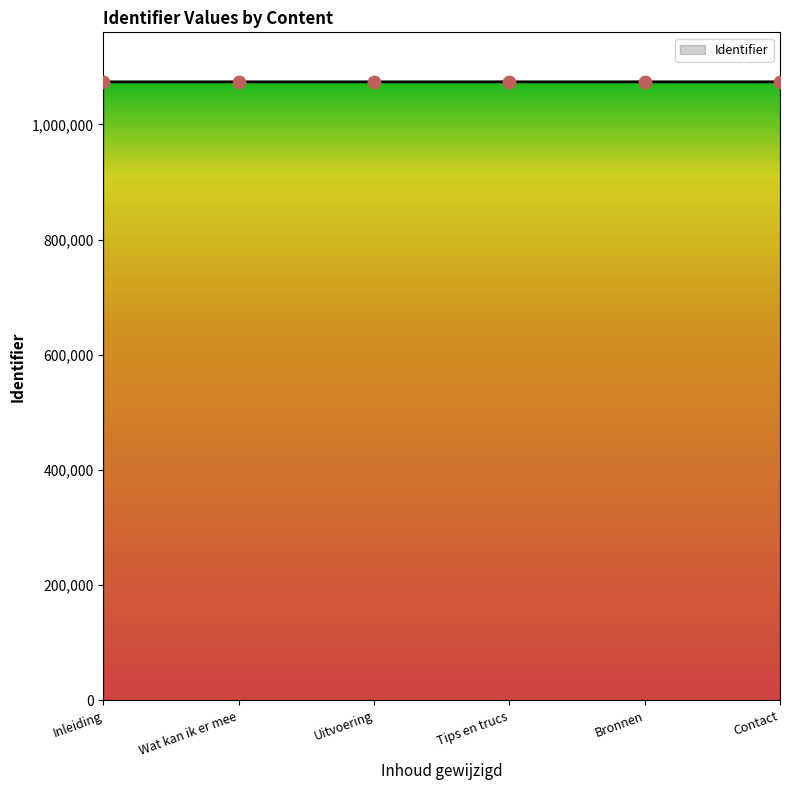

Approximately how many times larger is the value at Wat kan ik er mee compared to Inleiding?

1.0